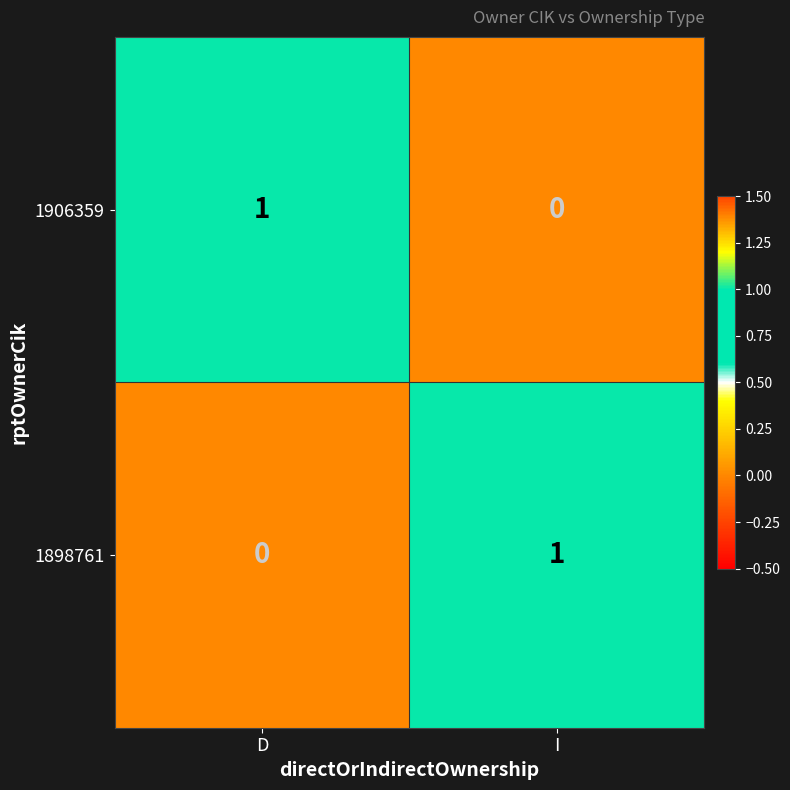

At which label does 1898761 reach its peak?

I